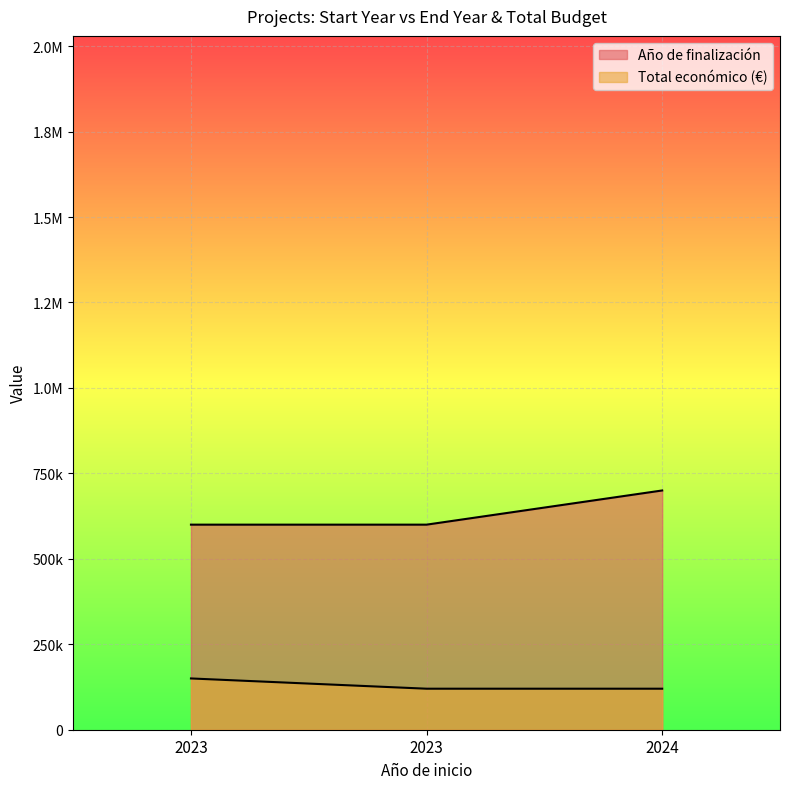

What is the value of the Total económico point at the 1st from the left?

150000